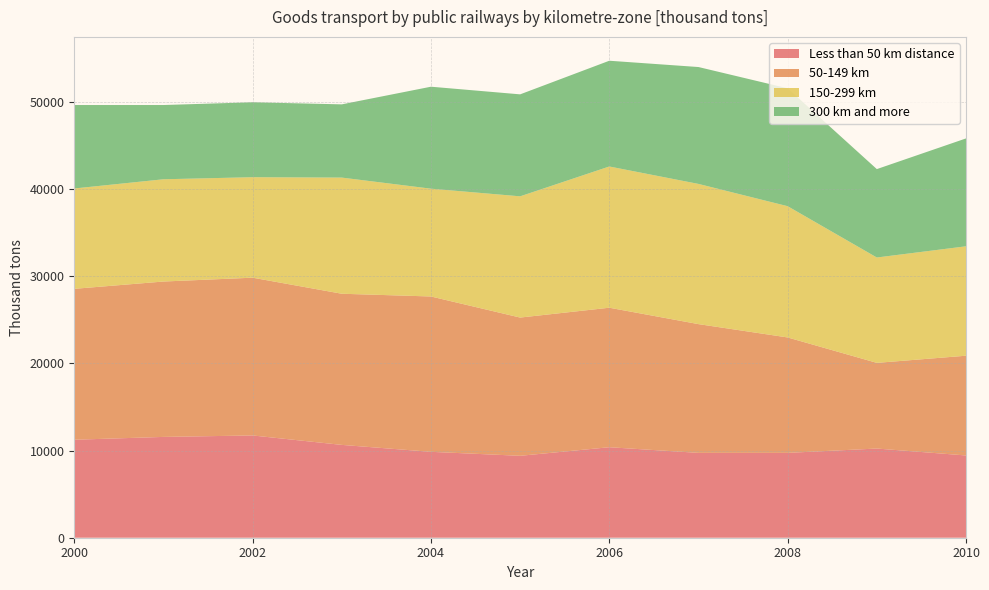

Reading left to right, what are all the values shown in this chart?

Less than 50 km distance: 11238	11562	11729	10647	9852	9395	10380	9732	9732	10229	9434
50-149 km: 17308	17821	18094	17335	17816	15855	15999	14766	13237	9825	11440
150-299 km: 11508	11728	11526	13322	12364	13905	16198	16080	15054	12085	12550
300 km and more: 9572	8514	8593	8397	11694	11695	12128	13405	13519	10138	12371